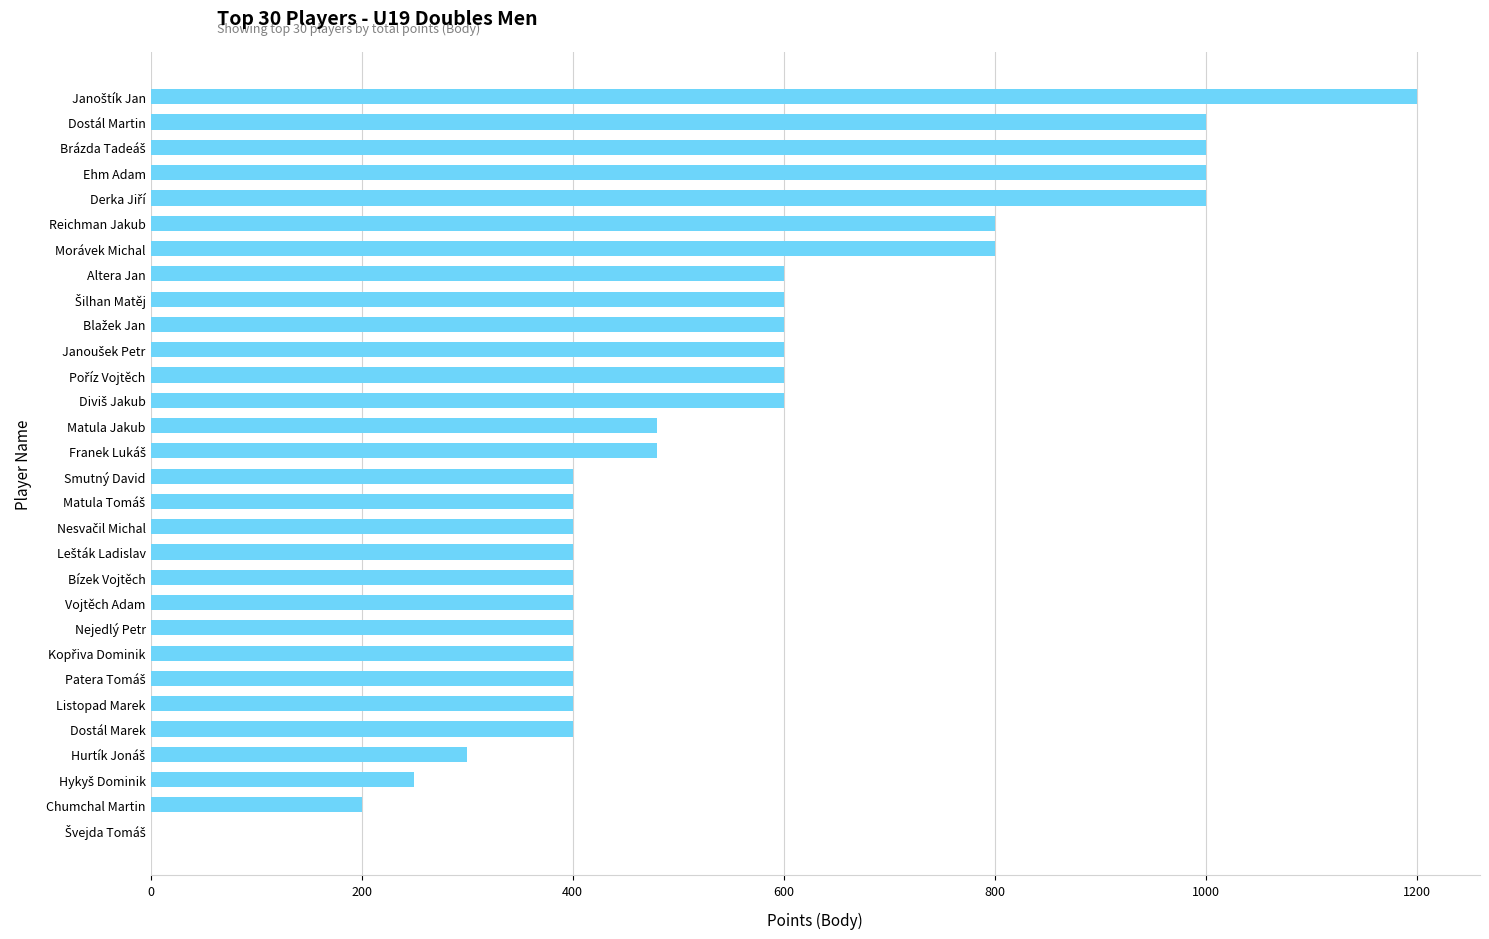

What is the greatest value displayed?

1200